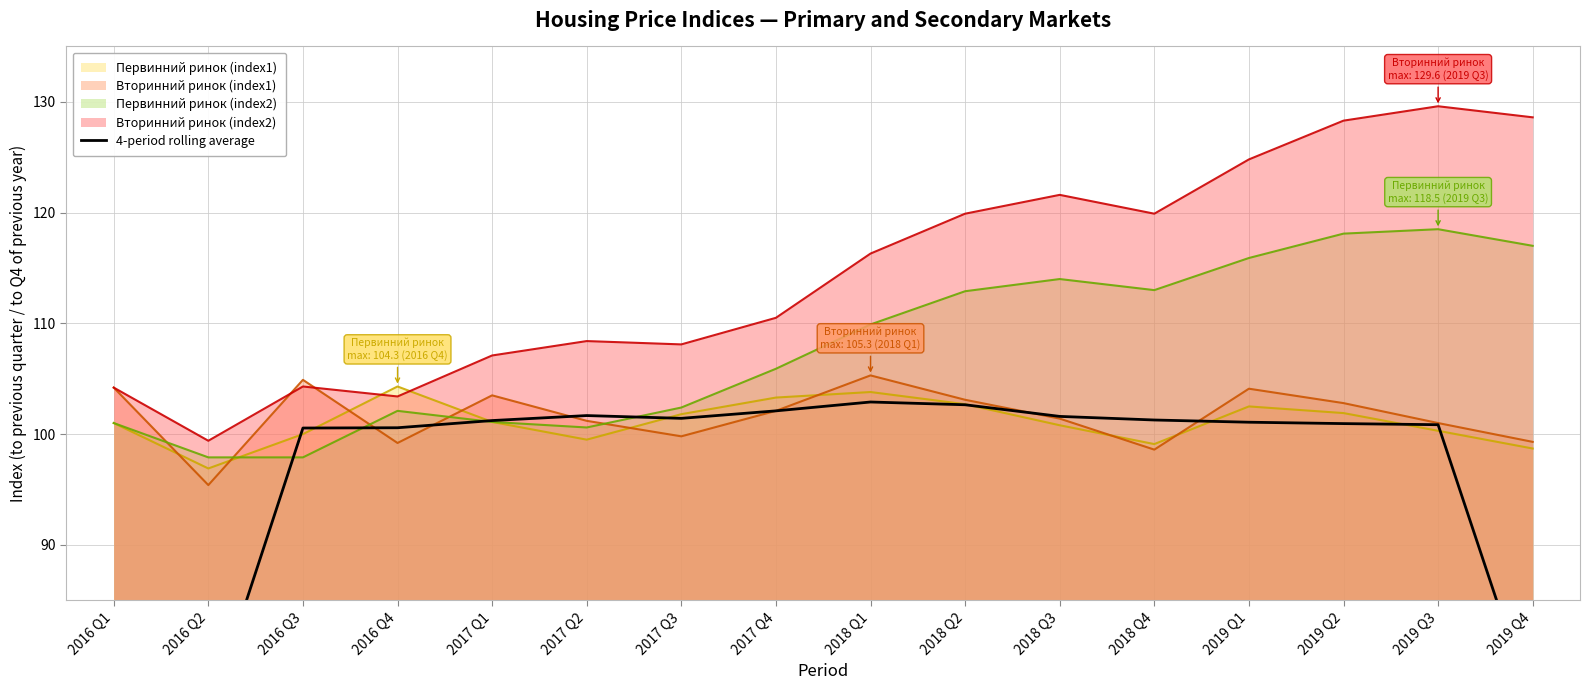

The Вторинний ринок (index2) series shows 51.6 at 2019 Q3. True or false?

False